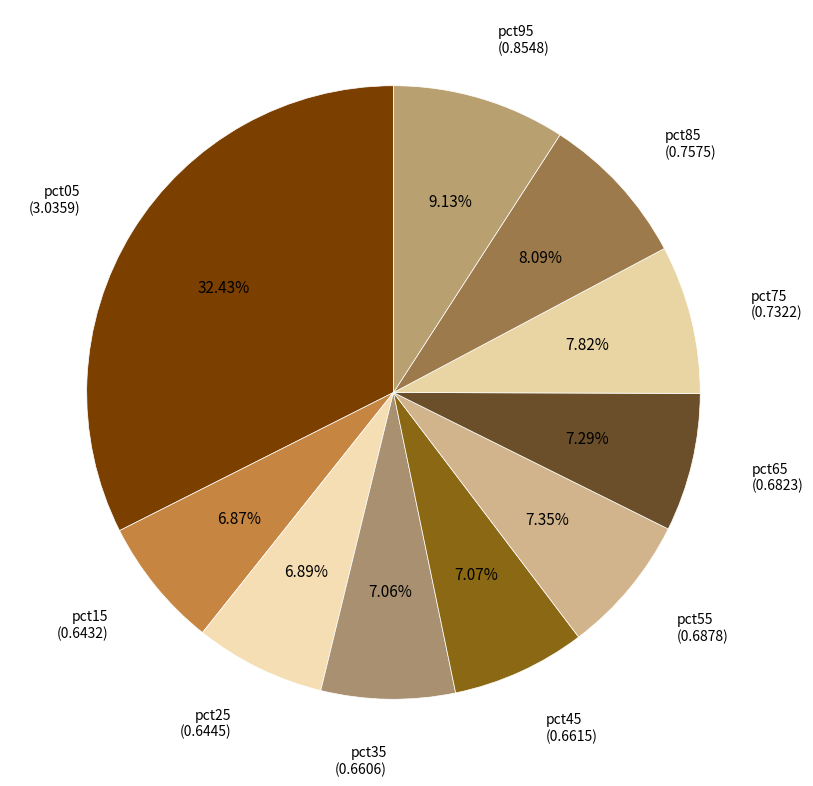

To the nearest percent, what is the average slice percentage?

10%